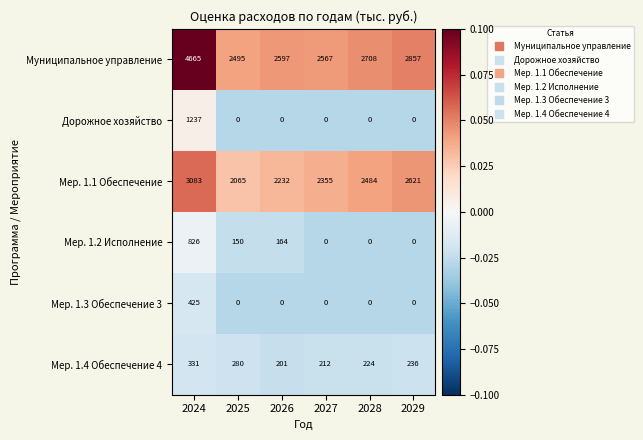

At 2024, list the series in order from largest to smallest.

Муниципальное управление, Мер. 1.1 Обеспечение, Дорожное хозяйство, Мер. 1.2 Исполнение, Мер. 1.3 Обеспечение 3, Мер. 1.4 Обеспечение 4